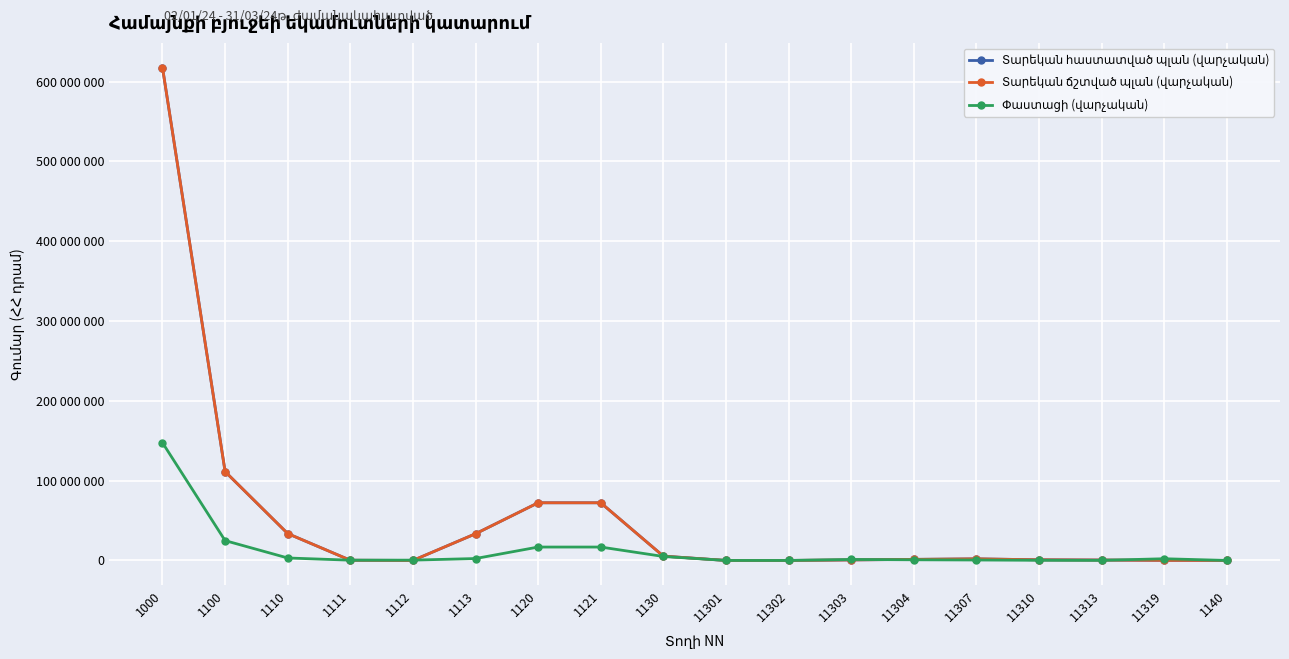

What position from the right is 1112?

14